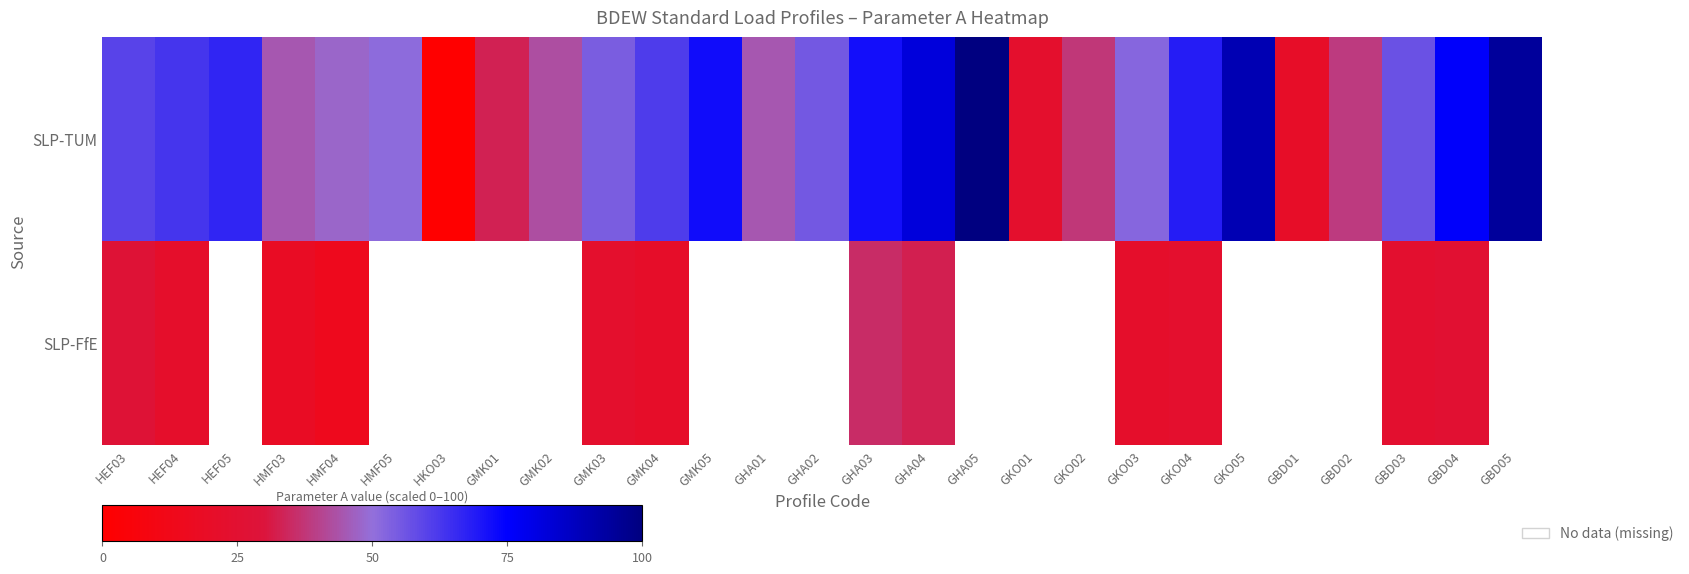

Is the value of SLP-TUM at GBD01 greater than the value of SLP-FfE at GKO05?

No